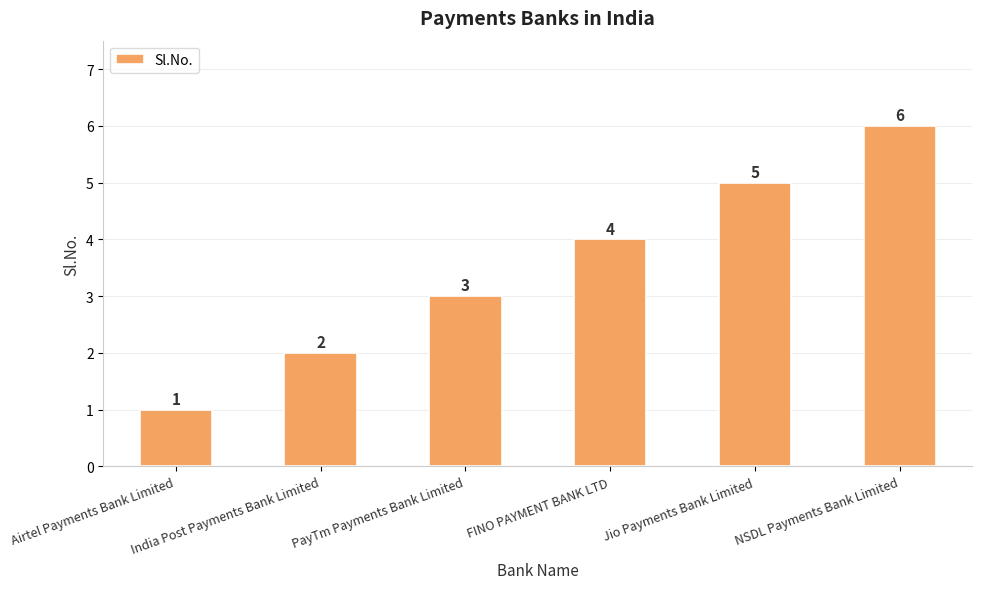

At which category does the chart reach its minimum across all series?

Airtel Payments Bank Limited